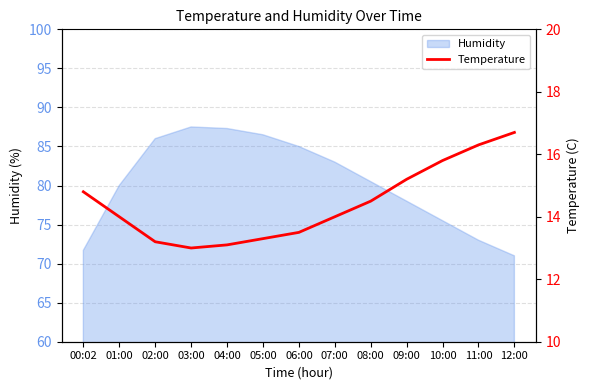

The chart shows a value of 14.8 at 00:02. True or false?

True